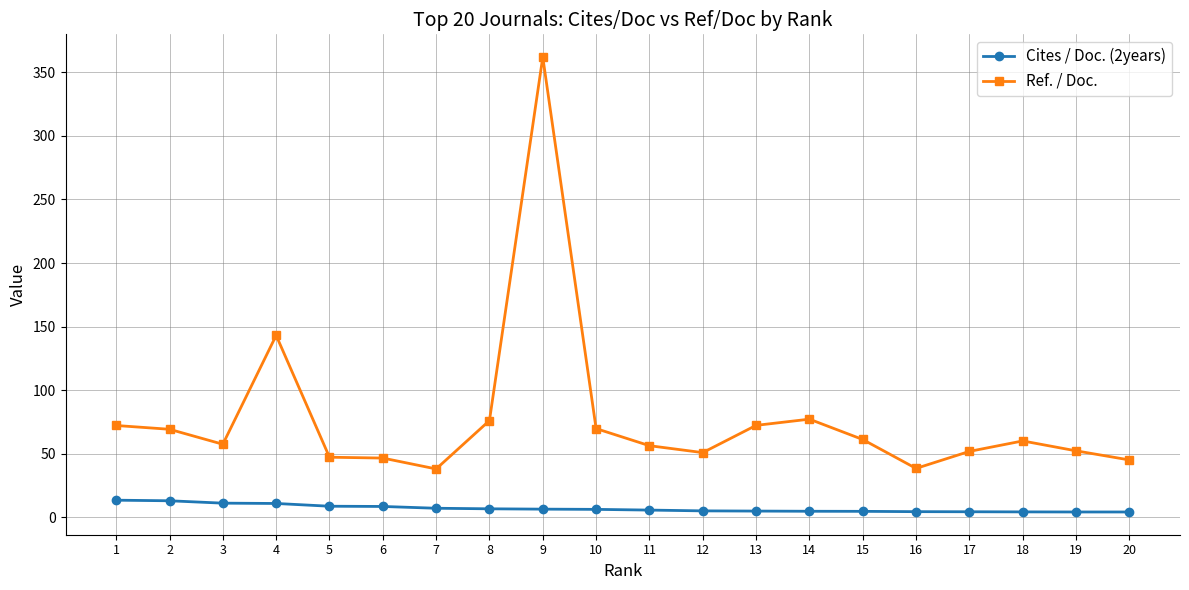

List the series in order of their overall mean, lowest first.

Cites / Doc. (2years), Ref. / Doc.